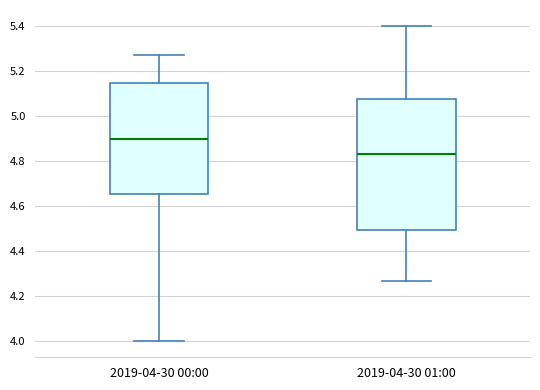

Which box is the tallest, from its lower edge to its upper edge?

2019-04-30 01:00